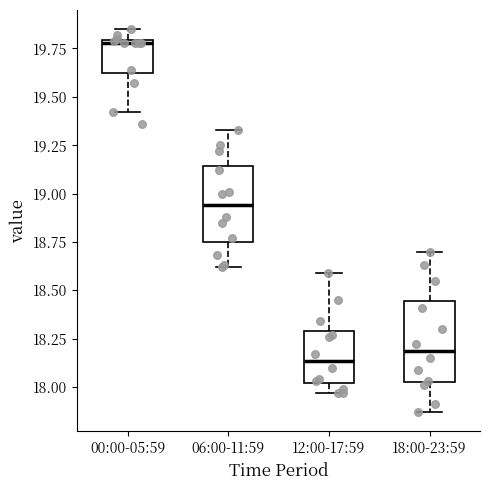

Where is the upper edge of the box for 06:00-11:59 on the y-axis? The values are not printed on the chart, so give them approximately, as read against the axis.

19.15